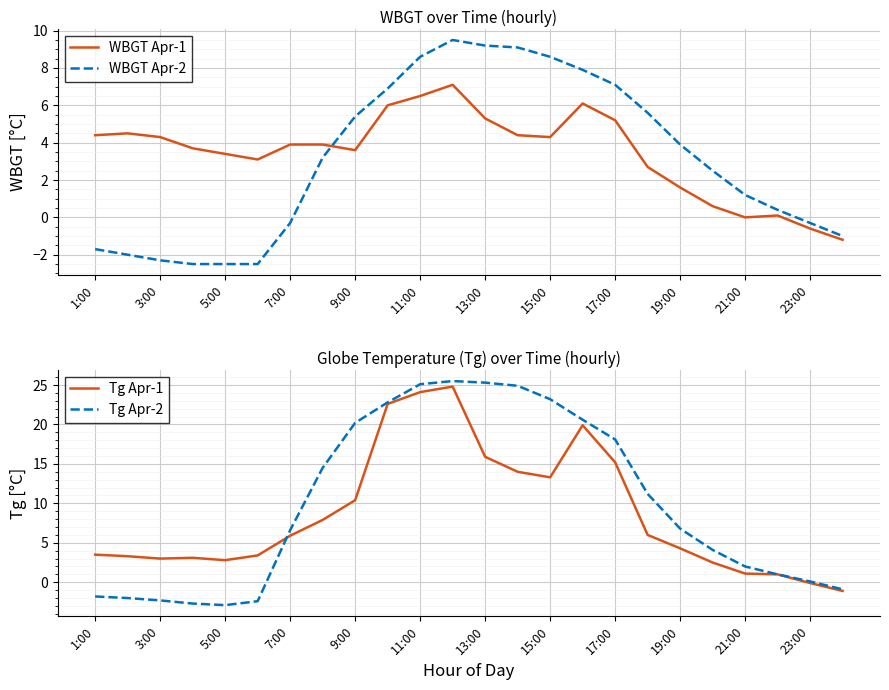

Is it true that WBGT Apr-2 equals 8.6 at 11:00?

True